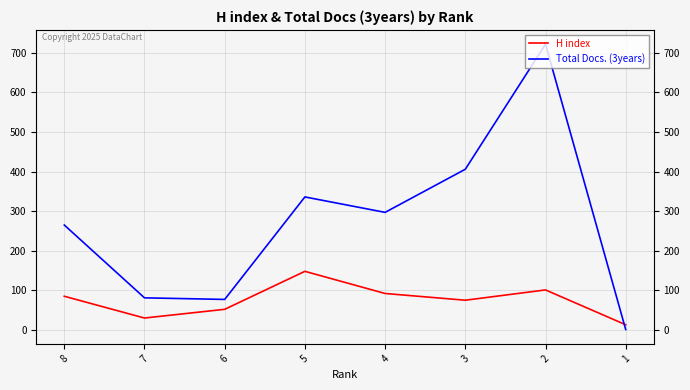

Rank the series by their average value, from highest to lowest.

Total Docs. (3years), H index